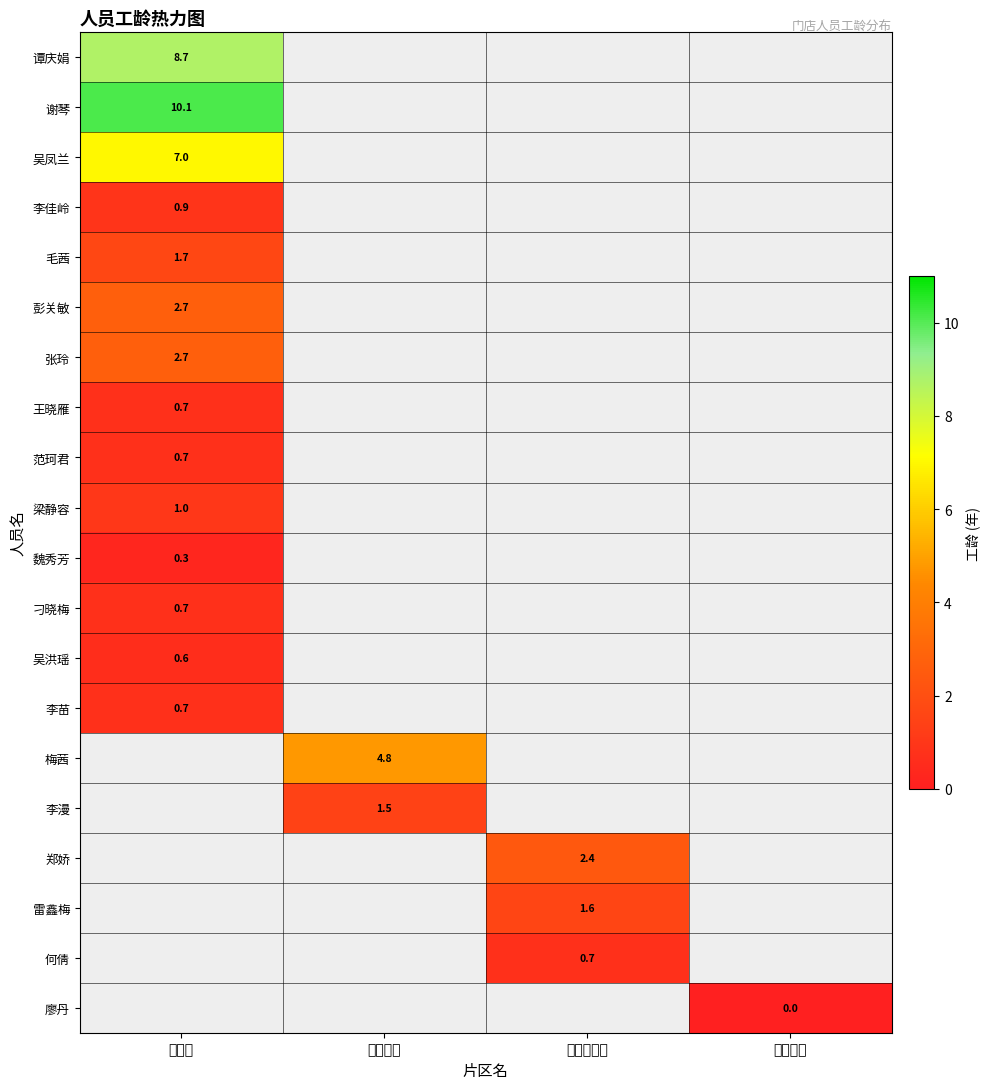

Between 旗舰片 and 东南片区, which is larger?

东南片区